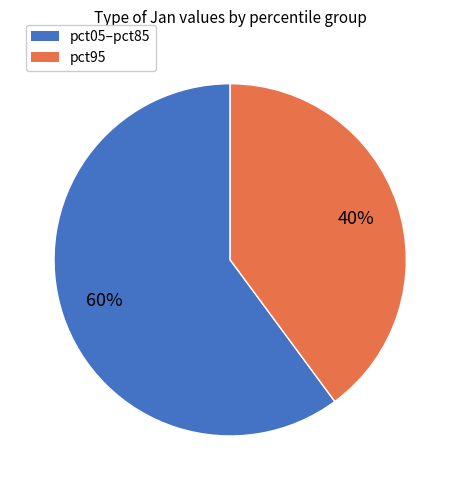

To the nearest percent, what is the average slice percentage?

50%